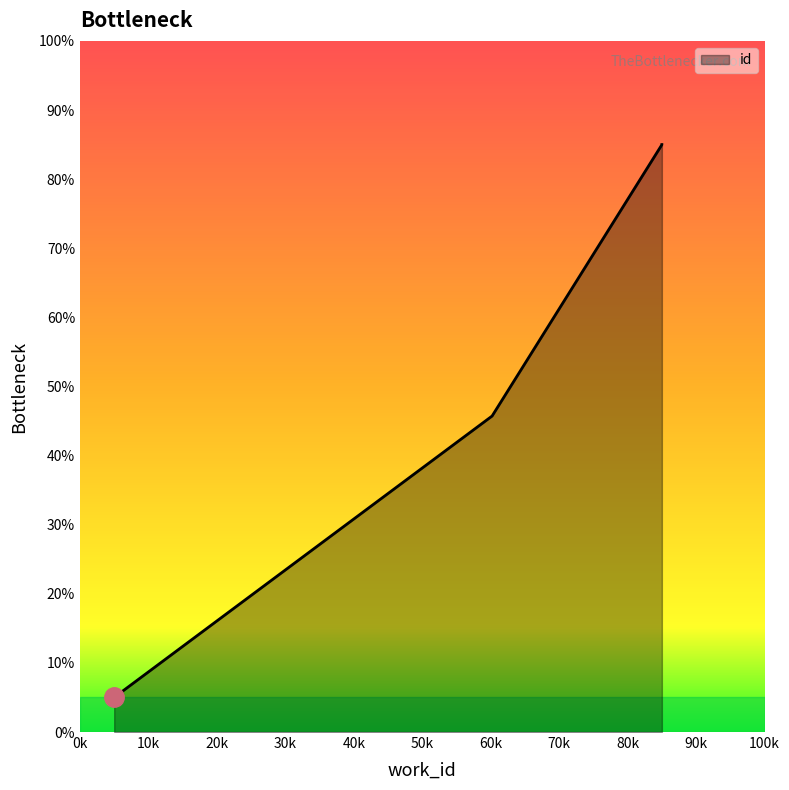

Reading left to right, list all the values displayed in this chart.

5.0	5.0	45.7	85.0	85.0